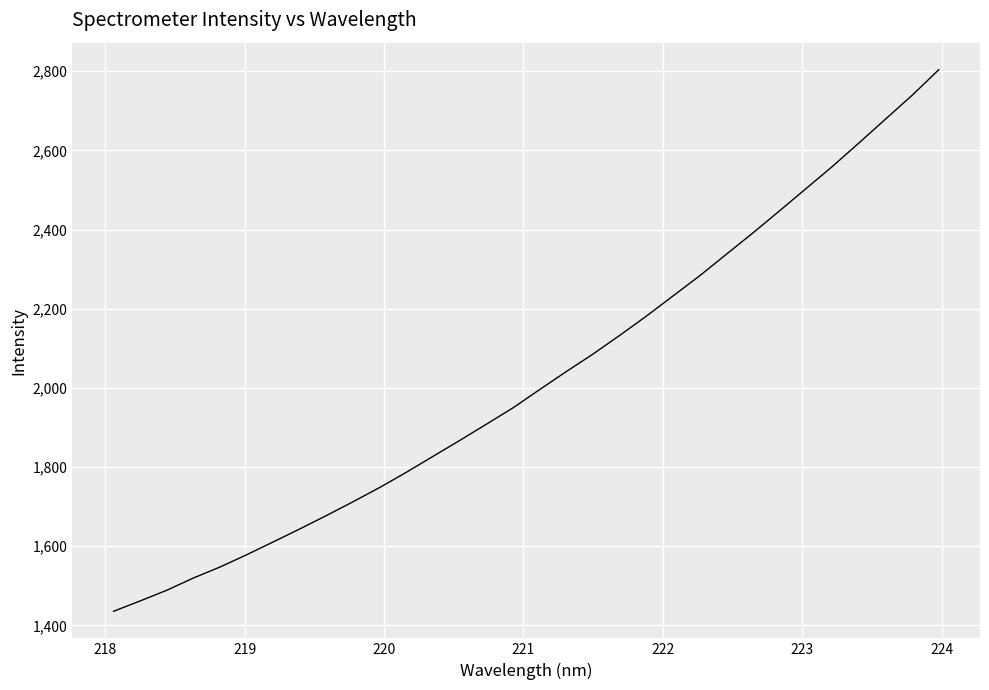

What is the difference between the maximum and minimum values?

1367.6